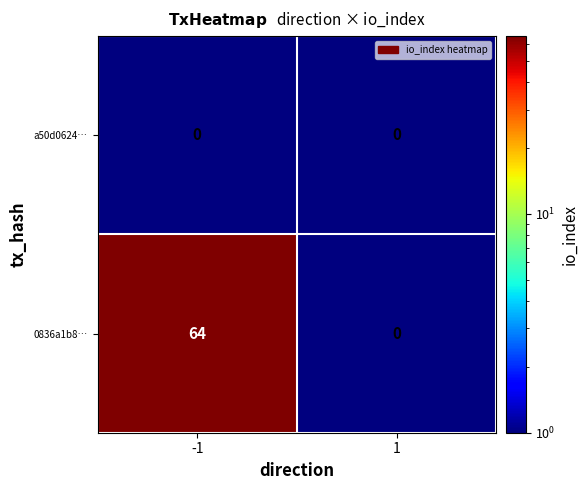

Reading right to left, transcribe all the data shown in this chart.

a50d0624…: 1=0	-1=0
0836a1b8…: 1=0	-1=64